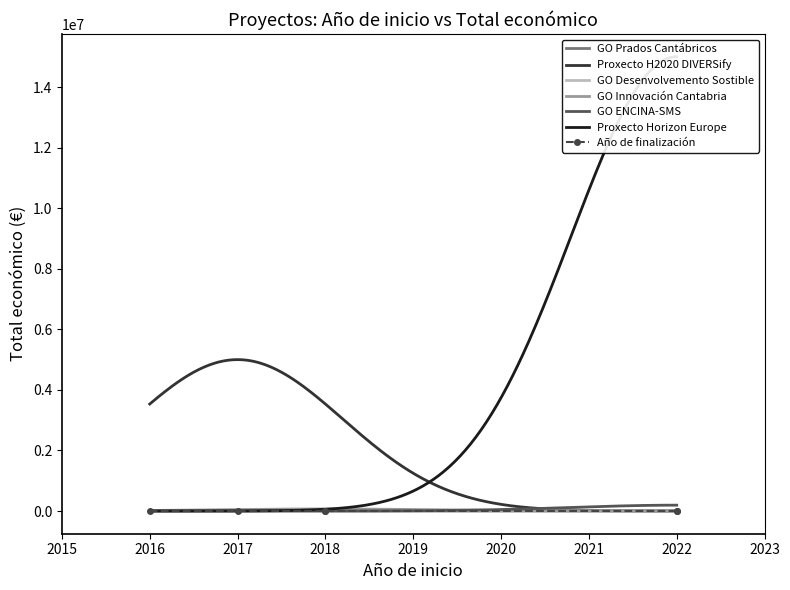

At which label does Total económico reach its peak?

2022